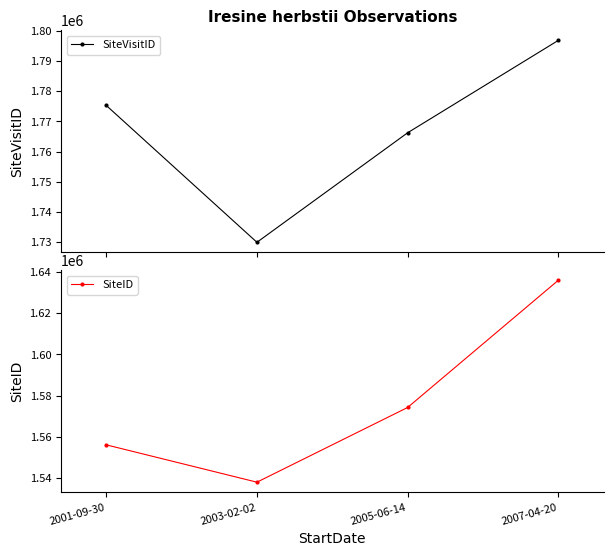

Rank the series by their average value, from highest to lowest.

SiteVisitID, SiteID